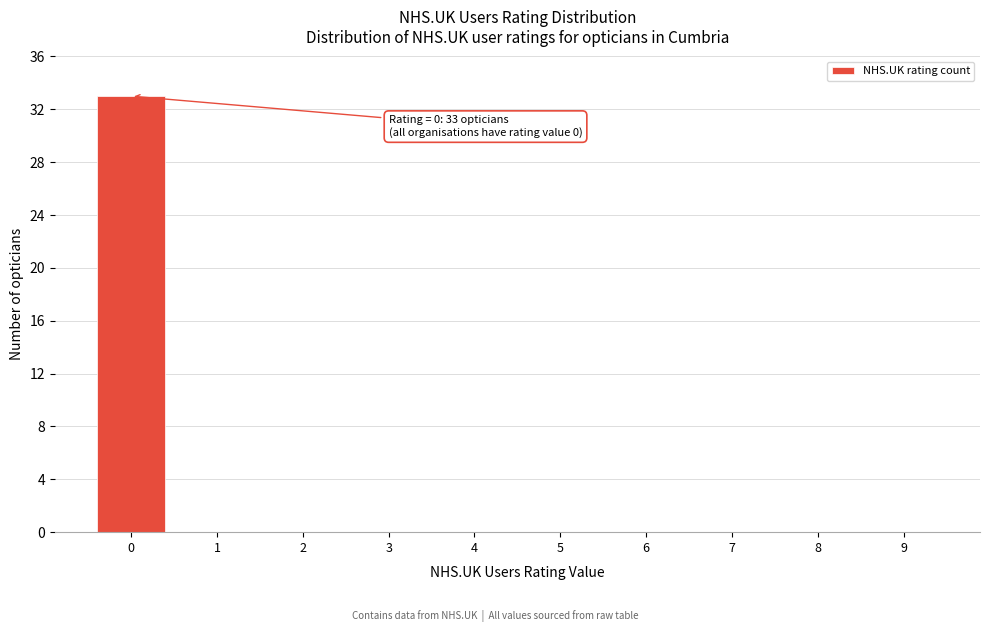

Reading left to right, list all the values displayed in this chart.

0=33	1=0	2=0	3=0	4=0	5=0	6=0	7=0	8=0	9=0